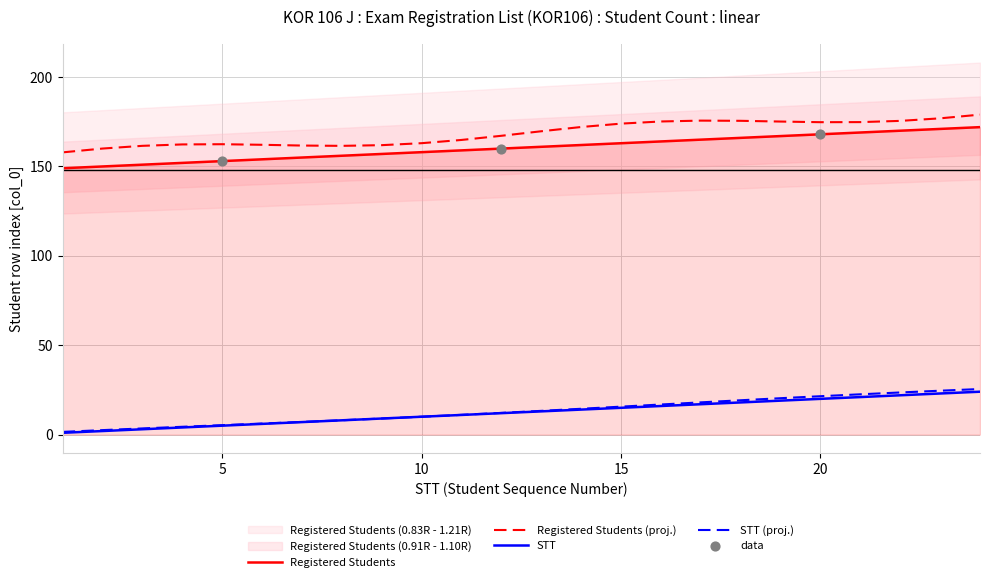

At which category is the sum across all series the highest?

24